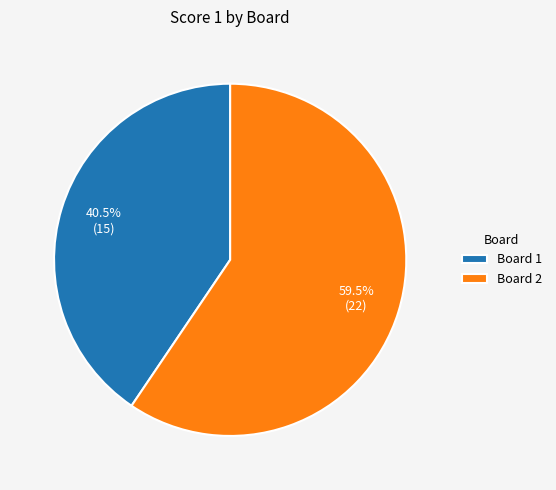

What is the smallest slice in the pie chart?

Board 1